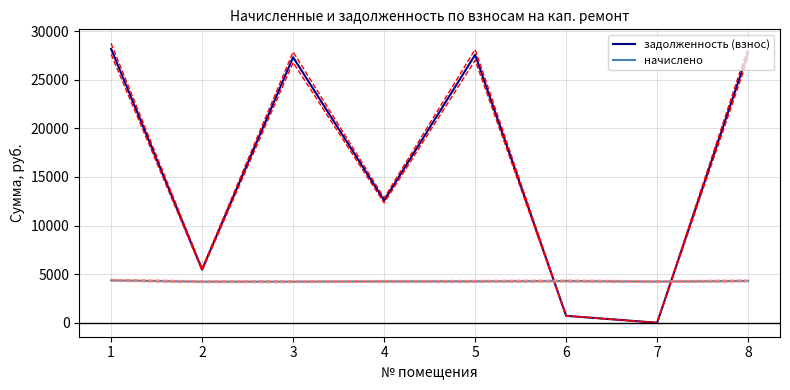

What is the spread (max minus min) of values at 4?

8327.4